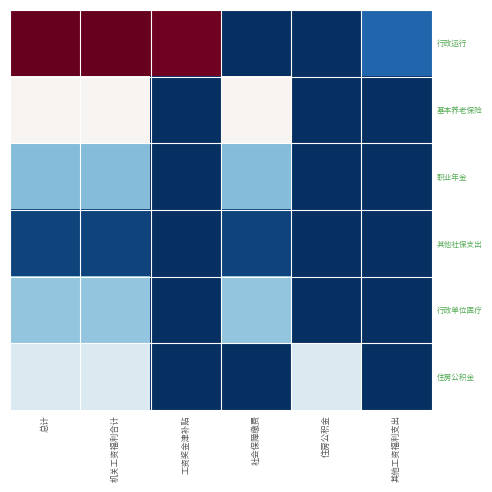

At 工资奖金津补贴, list the series in order from largest to smallest.

行政运行, 基本养老保险, 职业年金, 其他社保支出, 行政单位医疗, 住房公积金